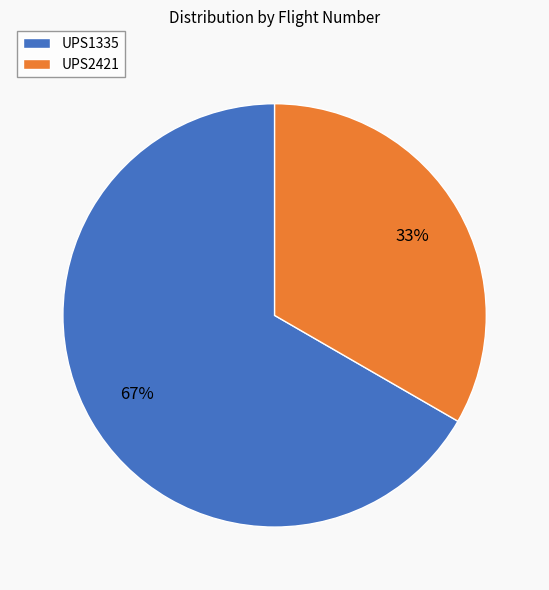

To the nearest percent, what is the average slice percentage?

50%